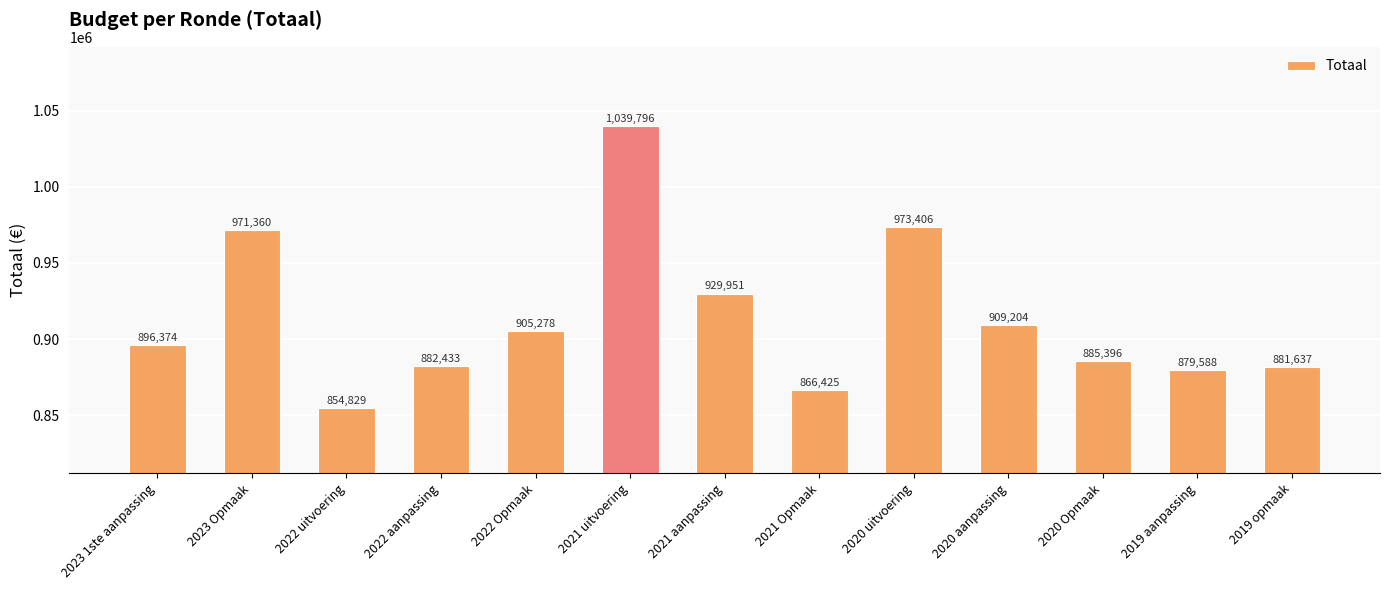

Reading right to left, list all the values displayed in this chart.

2019 opmaak=881637	2019 aanpassing=879588	2020 Opmaak=885396	2020 aanpassing=909204	2020 uitvoering=973406	2021 Opmaak=866425	2021 aanpassing=929951	2021 uitvoering=1039796	2022 Opmaak=905278	2022 aanpassing=882433	2022 uitvoering=854829	2023 Opmaak=971360	2023 1ste aanpassing=896374